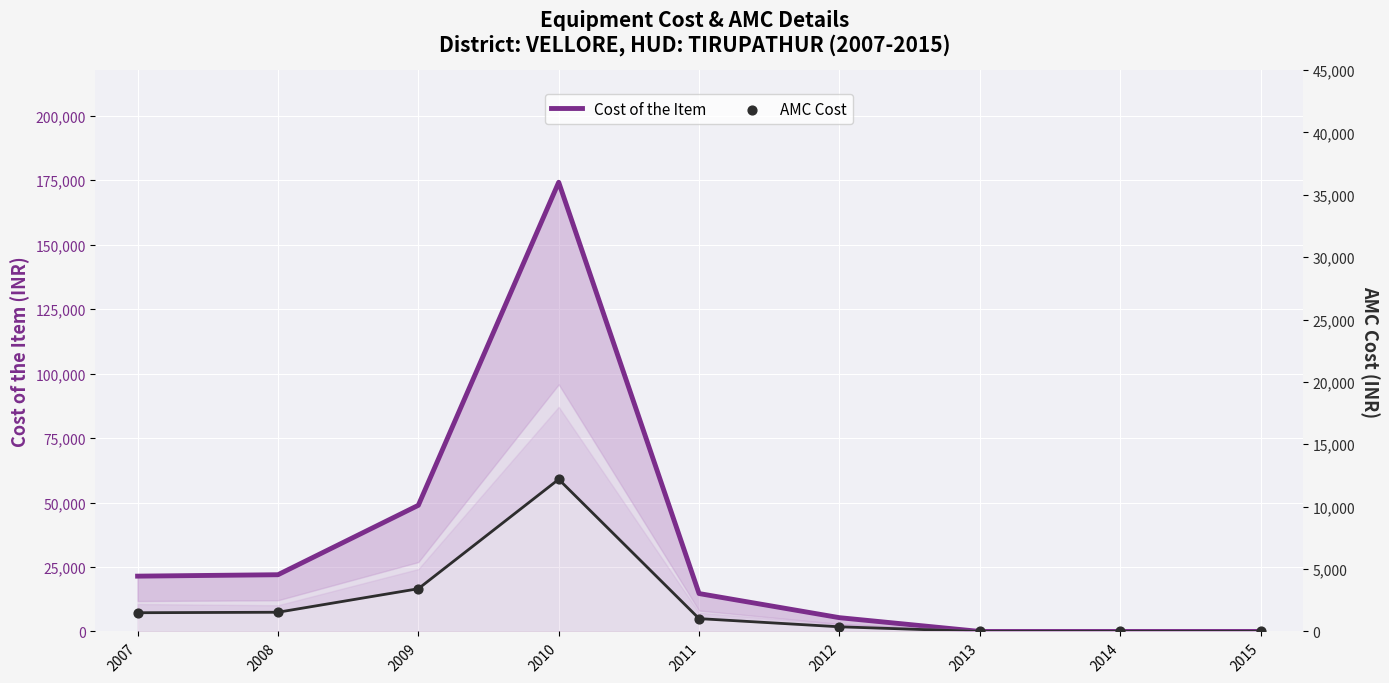

What are all the series names shown in the legend?

Cost of the Item, AMC Cost